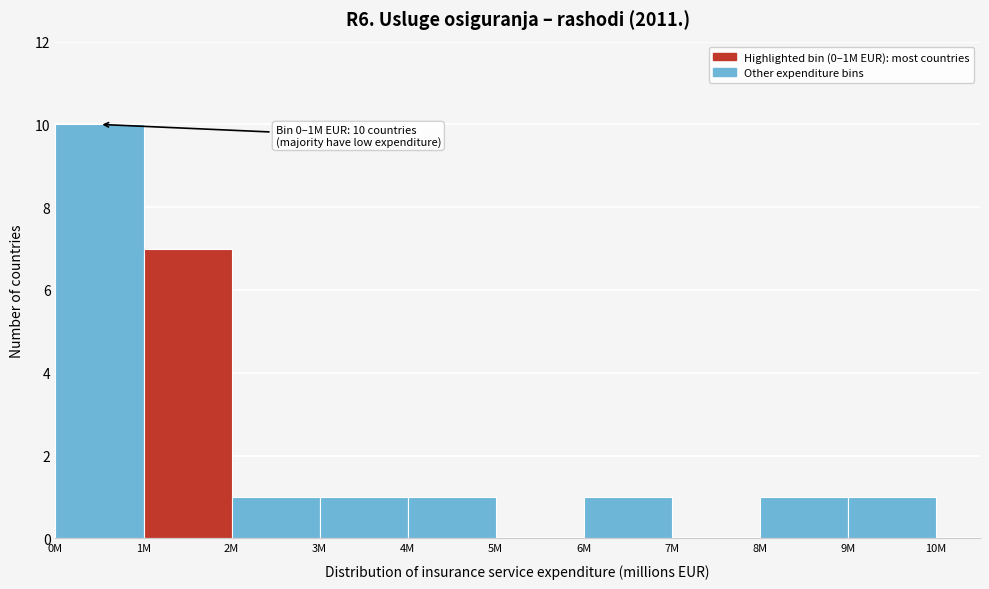

Reading left to right, transcribe all the data shown in this chart.

0M=10	1M=7	2M=1	3M=1	4M=1	5M=0	6M=1	7M=0	8M=1	9M=1